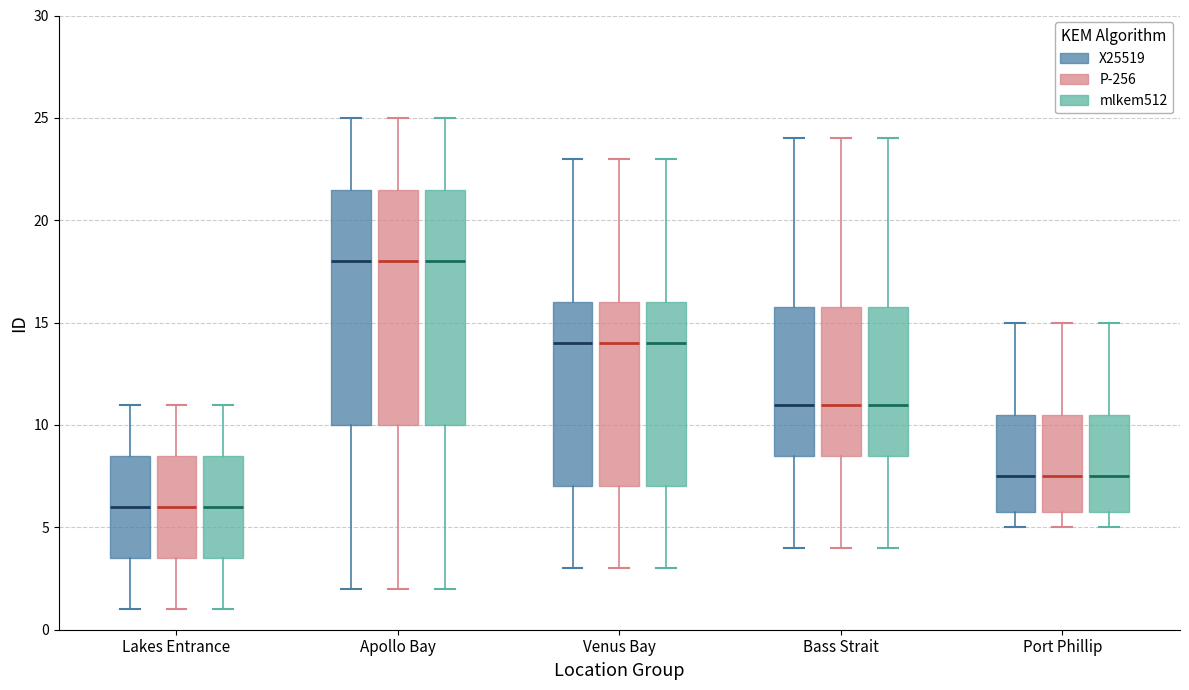

Reading left to right, transcribe this box plot: for each box, give where its median line is, the range the box spans, and where its two whiskers end, as read against the y-axis. The values are not printed on the chart, so give them approximately, as read against the axis.

Lakes Entrance (X25519): median 6.0, box 3.5 to 8.5, whiskers 1.0 to 11.0
Lakes Entrance (P-256): median 6.0, box 3.5 to 8.5, whiskers 1.0 to 11.0
Lakes Entrance (mlkem512): median 6.0, box 3.5 to 8.5, whiskers 1.0 to 11.0
Apollo Bay (X25519): median 18.0, box 10.0 to 21.5, whiskers 2.0 to 25.0
Apollo Bay (P-256): median 18.0, box 10.0 to 21.5, whiskers 2.0 to 25.0
Apollo Bay (mlkem512): median 18.0, box 10.0 to 21.5, whiskers 2.0 to 25.0
Venus Bay (X25519): median 14.0, box 7.0 to 16.0, whiskers 3.0 to 23.0
Venus Bay (P-256): median 14.0, box 7.0 to 16.0, whiskers 3.0 to 23.0
Venus Bay (mlkem512): median 14.0, box 7.0 to 16.0, whiskers 3.0 to 23.0
Bass Strait (X25519): median 11.0, box 8.5 to 16.0, whiskers 4.0 to 24.0
Bass Strait (P-256): median 11.0, box 8.5 to 16.0, whiskers 4.0 to 24.0
Bass Strait (mlkem512): median 11.0, box 8.5 to 16.0, whiskers 4.0 to 24.0
Port Phillip (X25519): median 7.5, box 6.0 to 10.5, whiskers 5.0 to 15.0
Port Phillip (P-256): median 7.5, box 6.0 to 10.5, whiskers 5.0 to 15.0
Port Phillip (mlkem512): median 7.5, box 6.0 to 10.5, whiskers 5.0 to 15.0